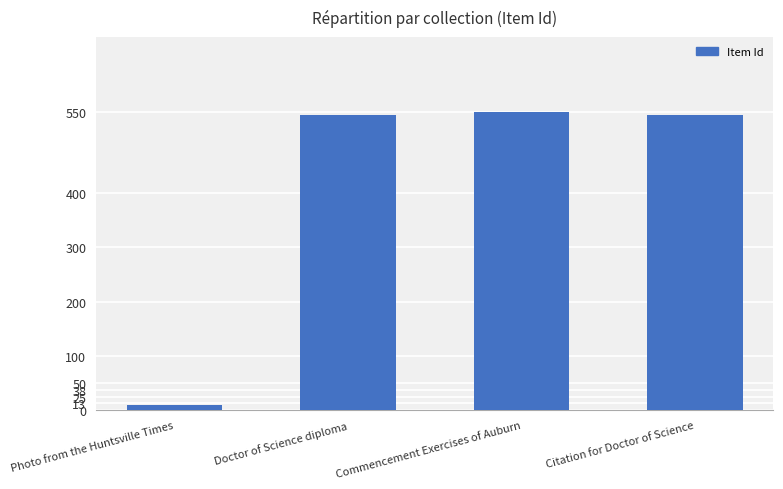

The value at Doctor of Science diploma is 543. True or false?

True